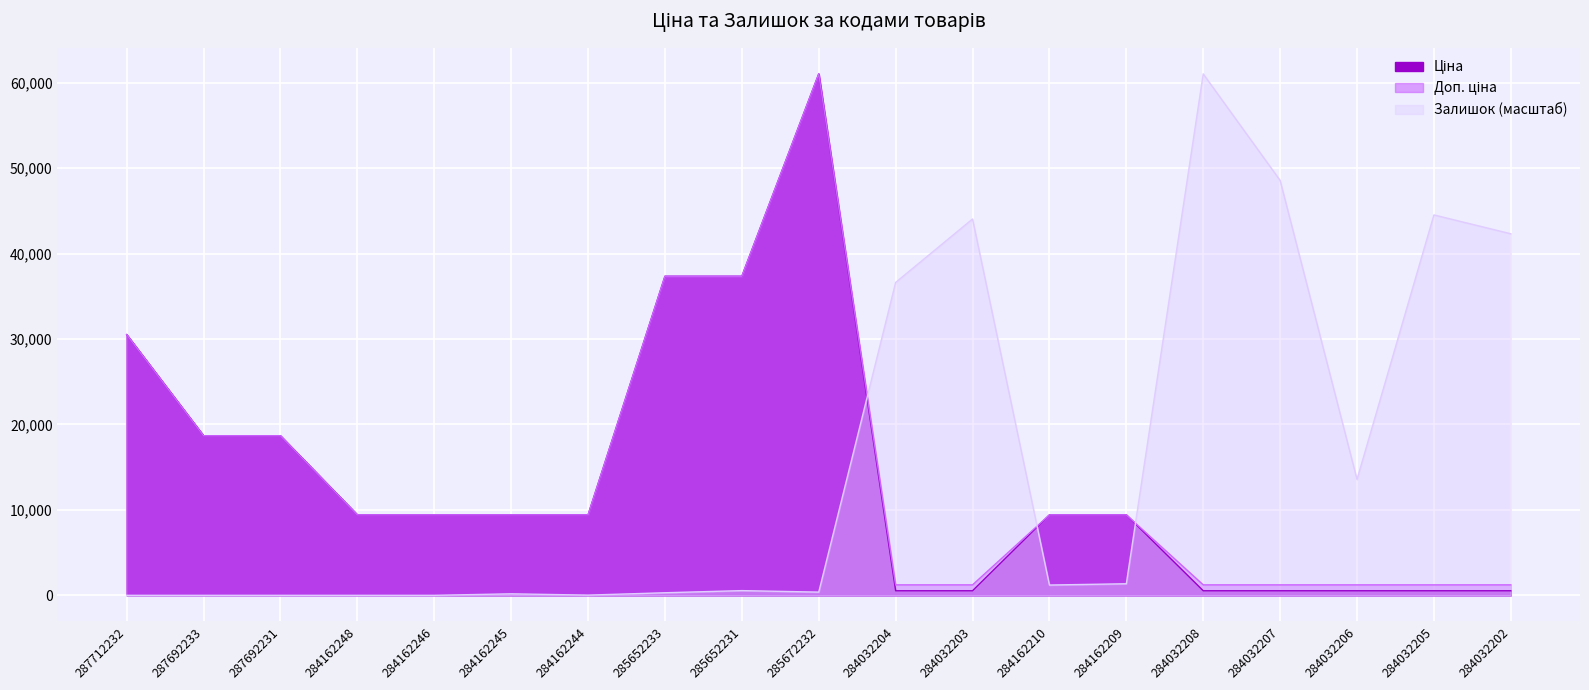

How many intersections are there between Ціна and Залишок?

3